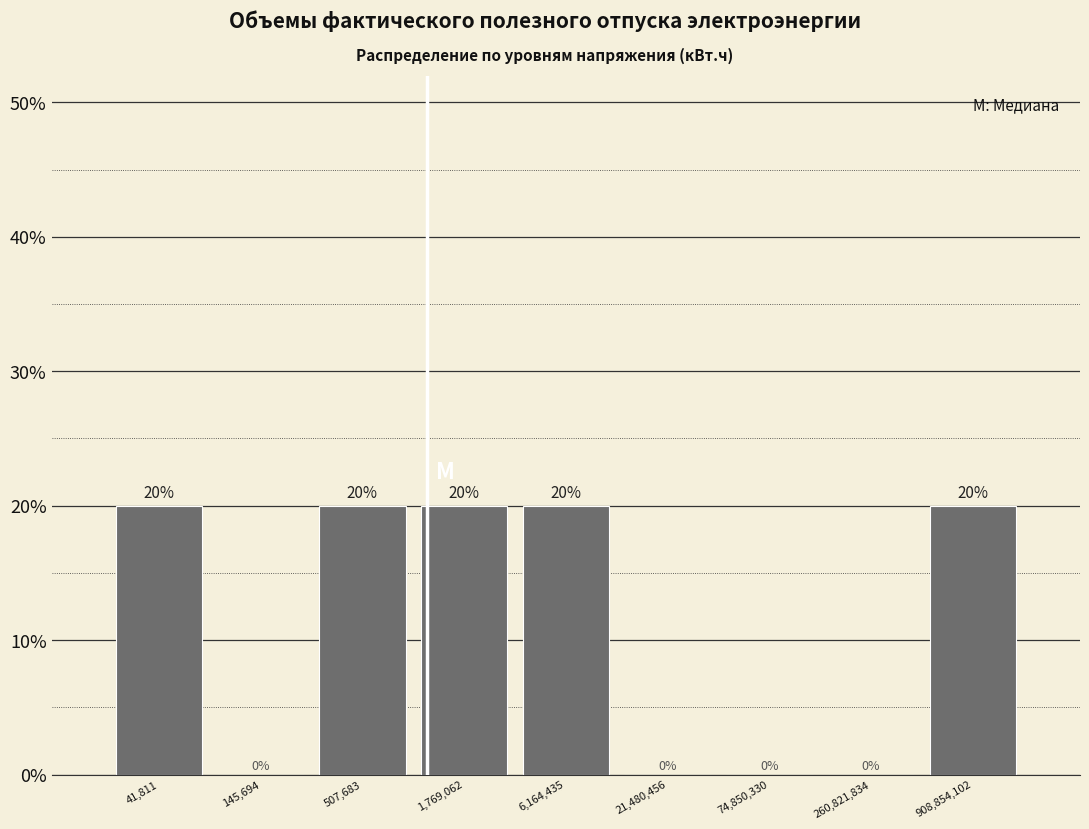

Reading left to right, what are all the values shown in this chart?

41,811=20	145,694=0	507,683=20	1,769,062=20	6,164,435=20	21,480,456=0	74,850,330=0	260,821,834=0	908,854,102=20